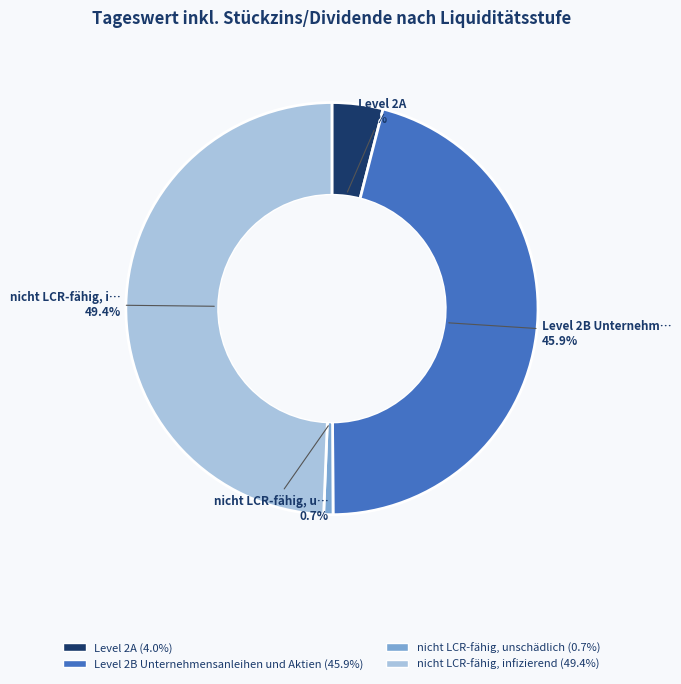

Does any single category account for the majority?

No